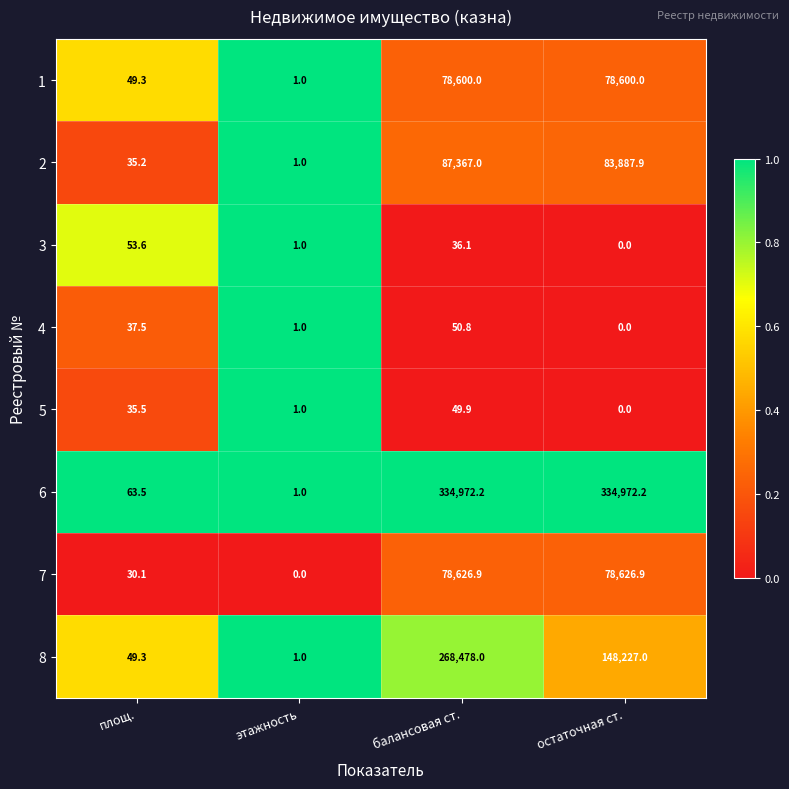

Count the number of data series in this chart.

8